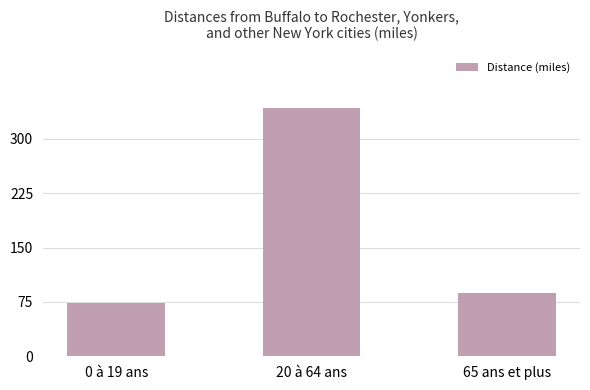

List the labels in order of value, largest first.

20 à 64 ans, 65 ans et plus, 0 à 19 ans